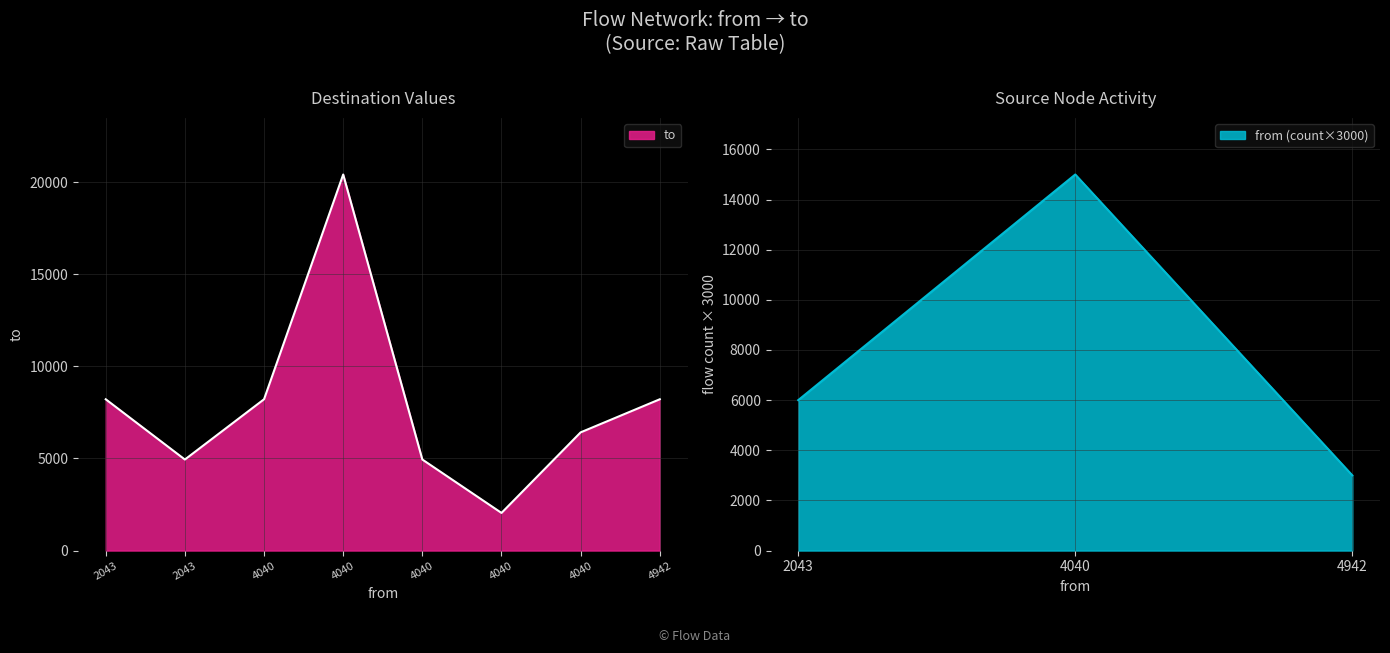

What is the difference between the maximum and minimum values?

18372